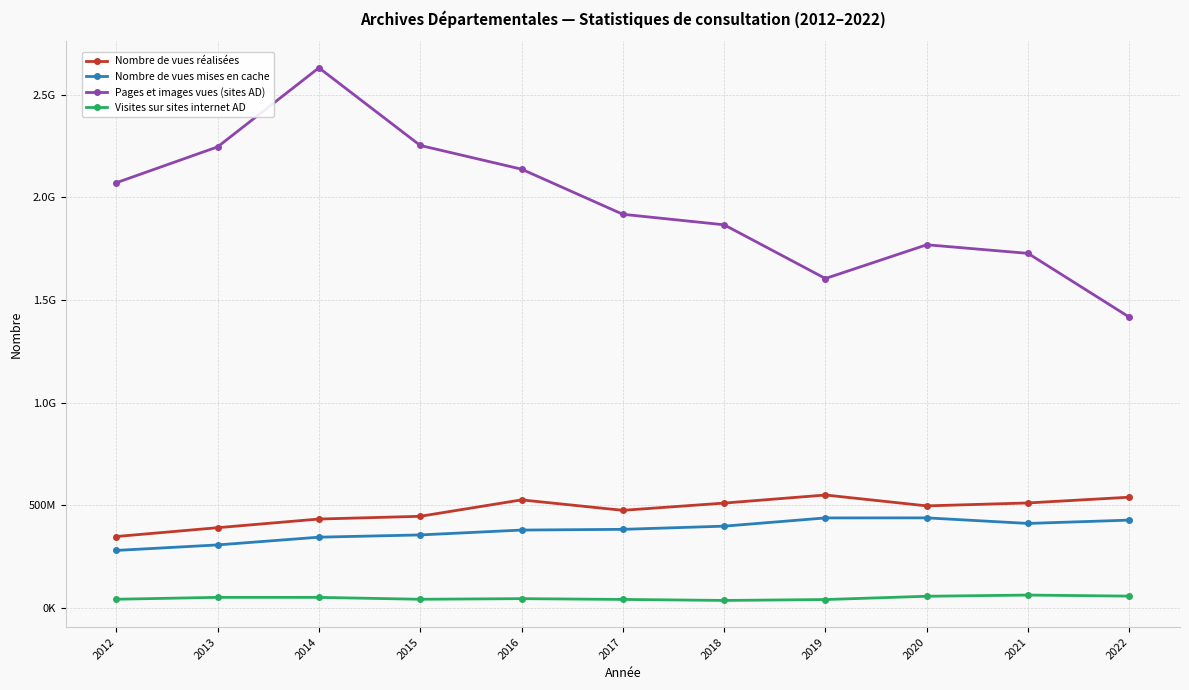

Which series has the widest spread of values?

Pages et images vues (sites AD)